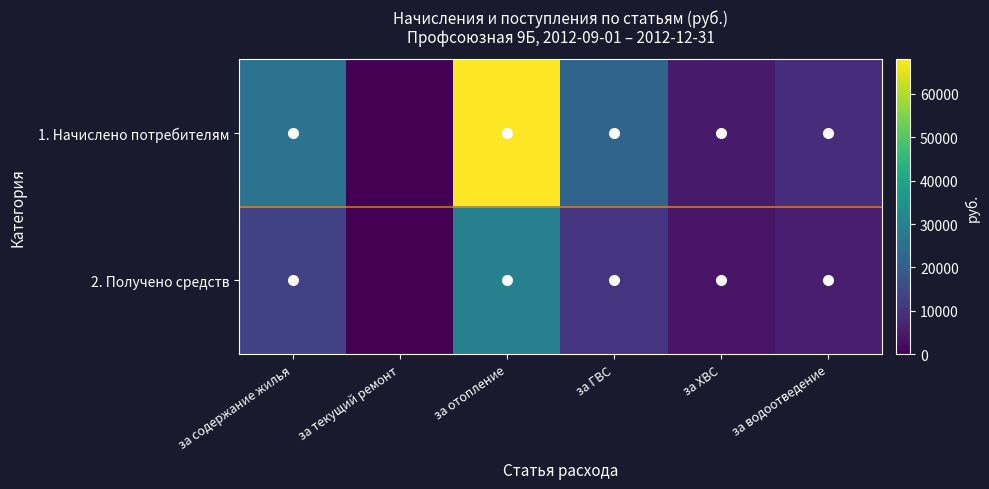

What is the total value across all series at за ХВС?

8584.0